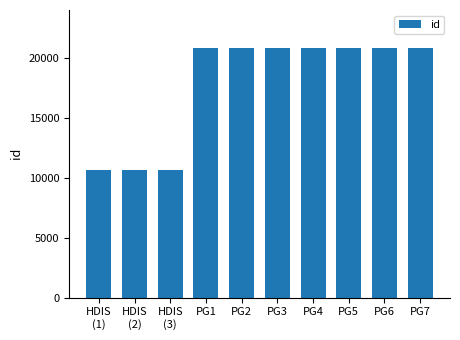

What is the value of the 5th bar from the left?

20852